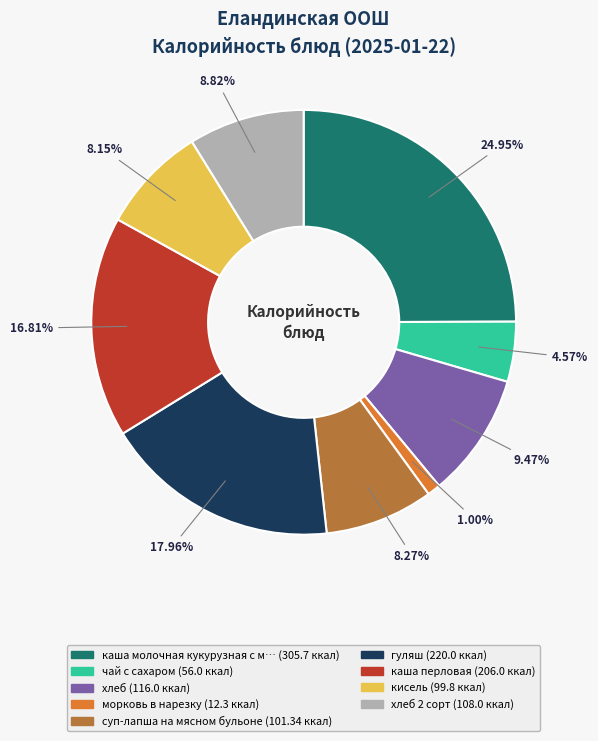

Is there a majority slice in this chart?

No